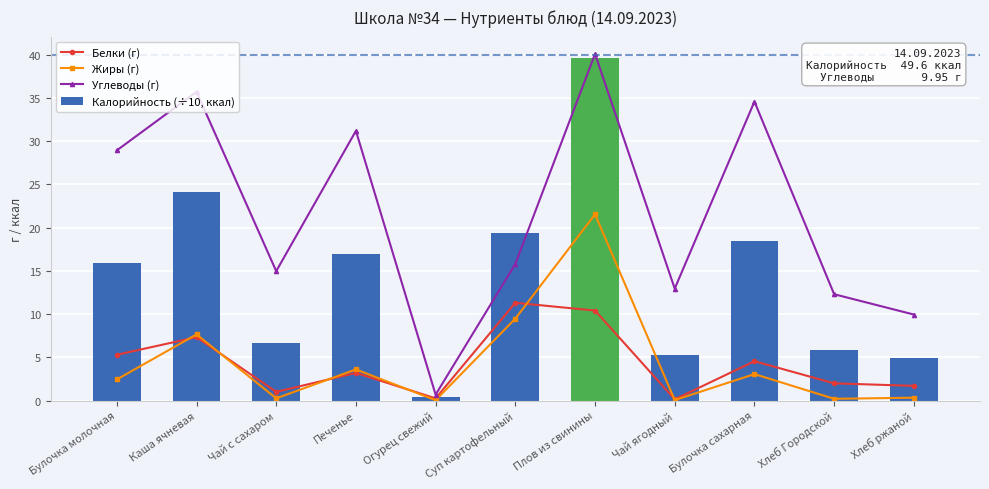

What is the total value across all series at Печенье?

55.0